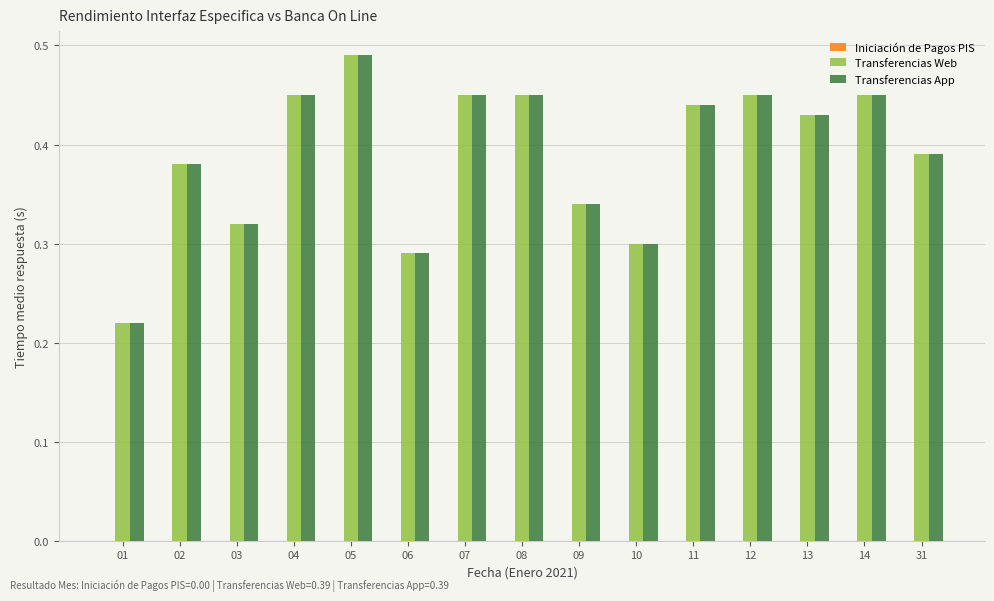

What is the sum of the Transferencias App values at 07 and 02?

0.8